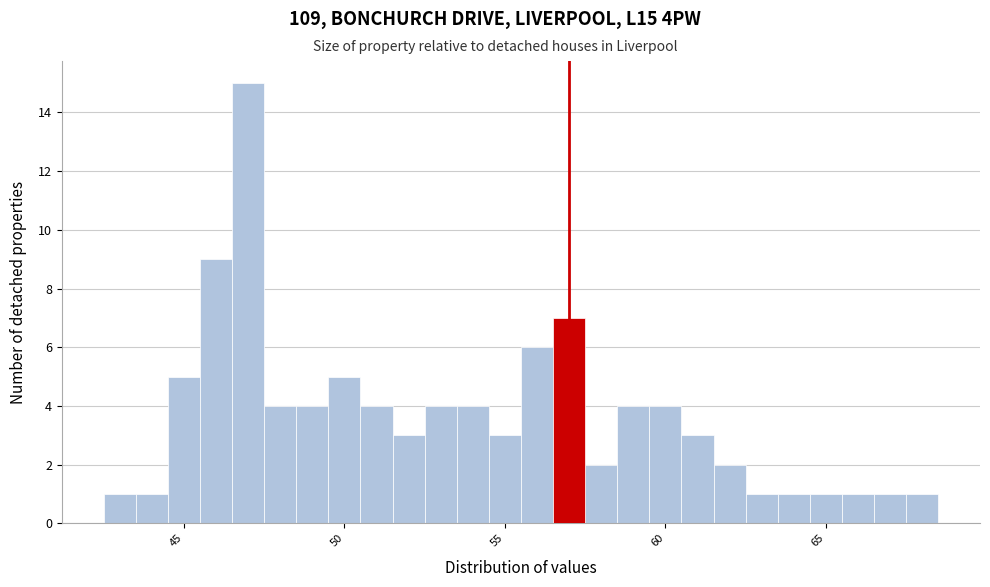

Read against the x-axis, roughly where is the centre of the tallest bar?

47.0